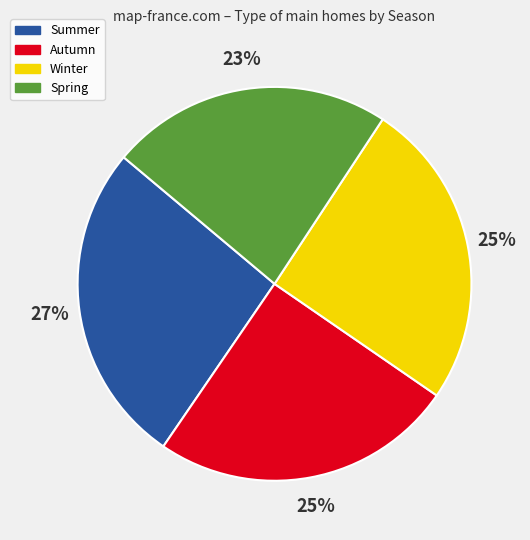

To the nearest percent, what portion does Summer represent?

27%